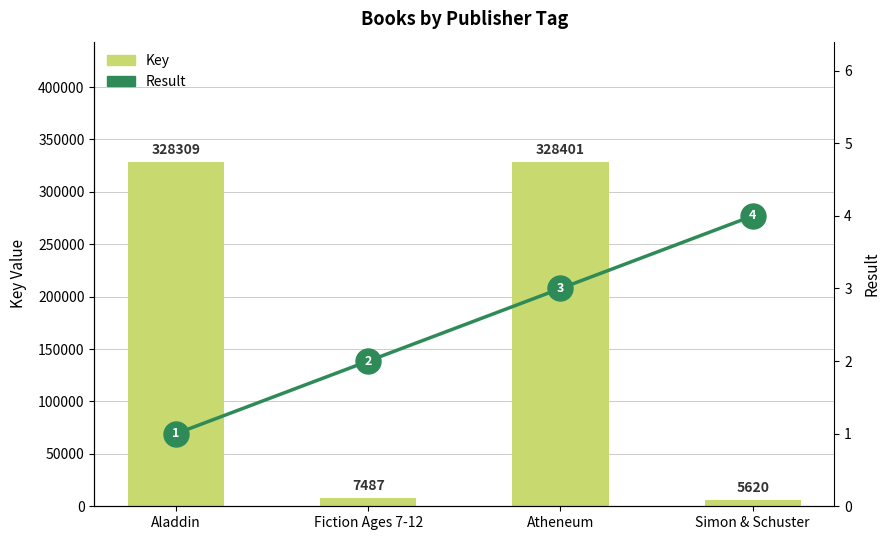

What is the highest value of the Key series?

328401